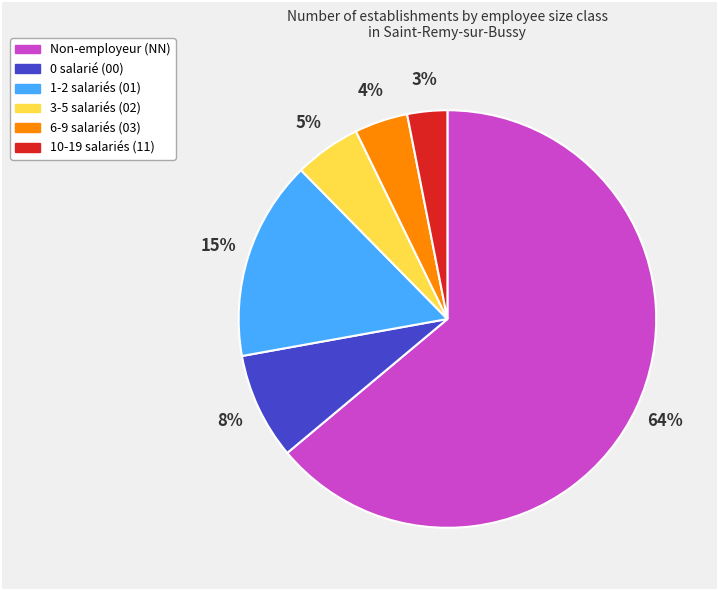

To the nearest percent, what is the average slice percentage?

17%